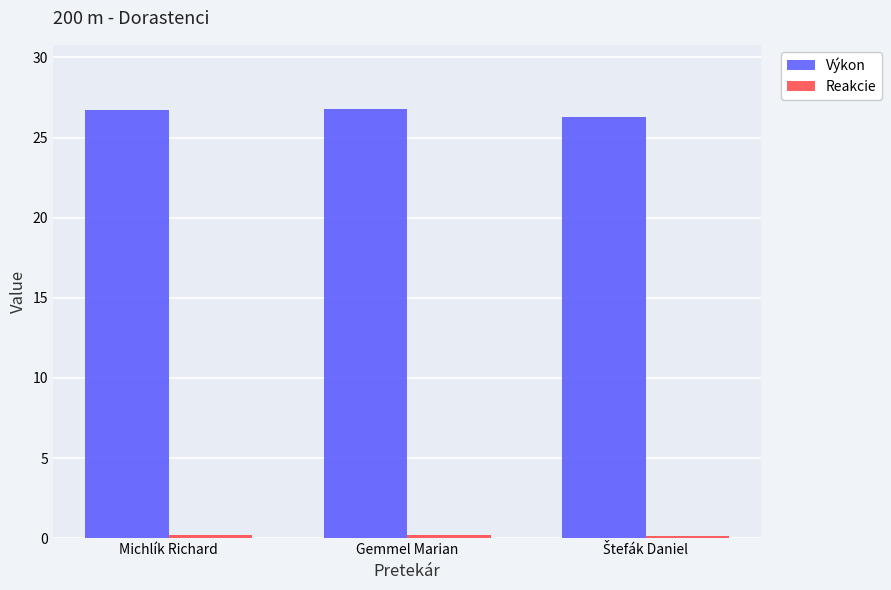

What is the difference between the highest and lowest values at Michlík Richard?

26.5